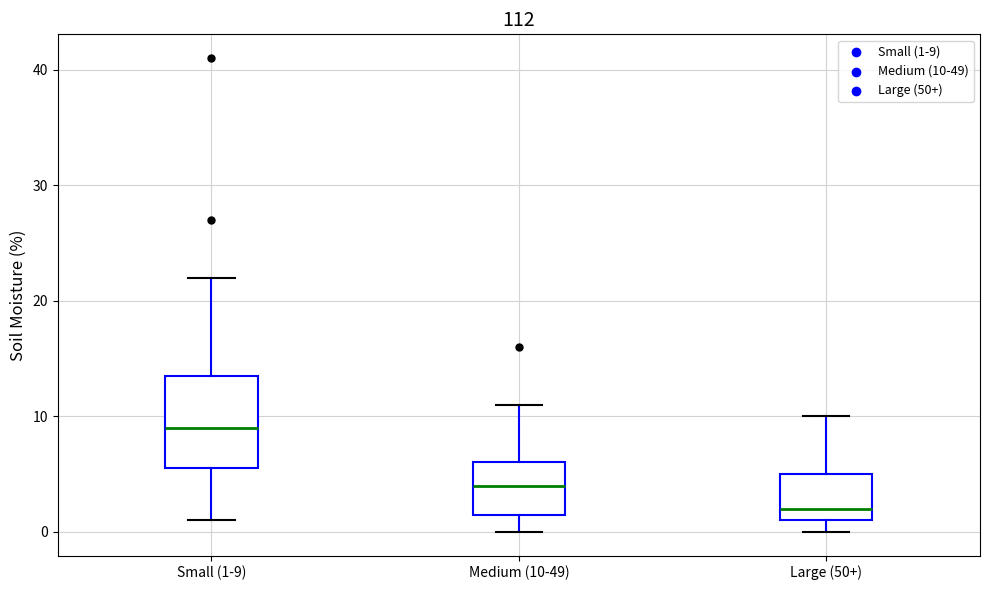

Which box is the tallest, from its lower edge to its upper edge?

Small (1-9)